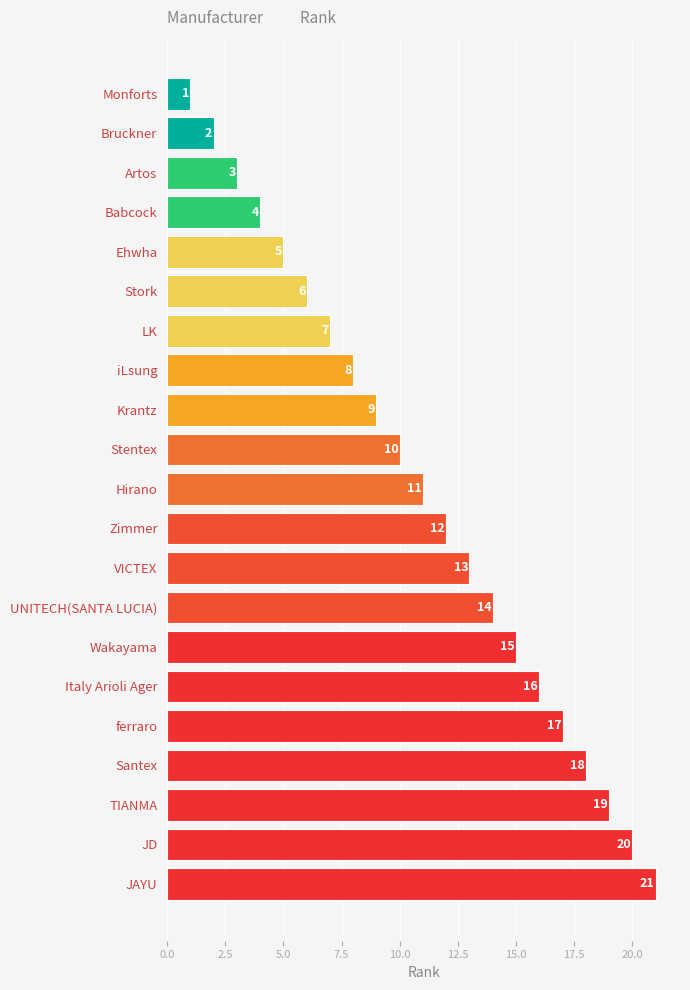

What is the difference between the values at Hirano and TIANMA?

8